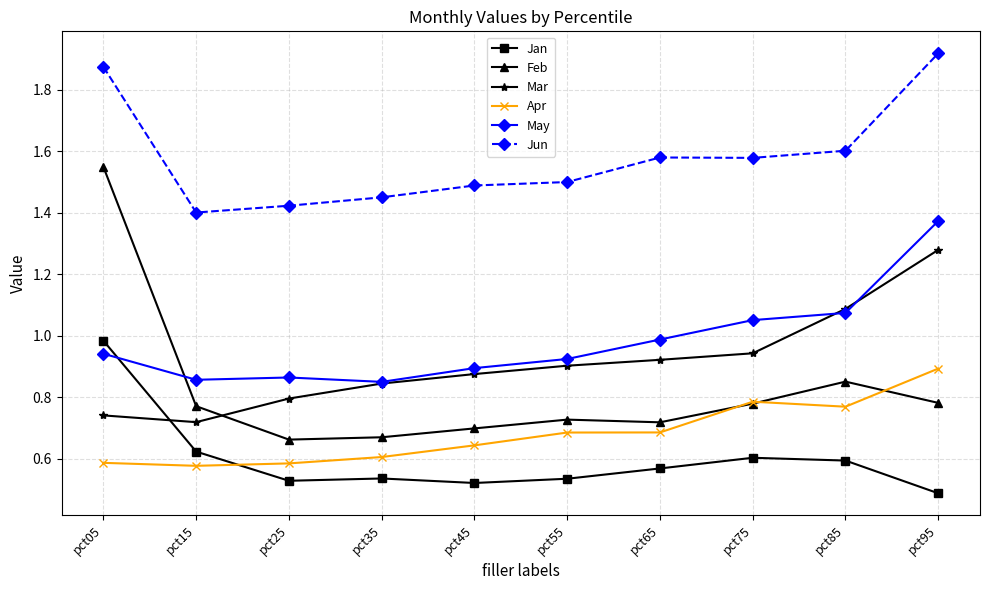

Which category has the highest value across all series?

pct95